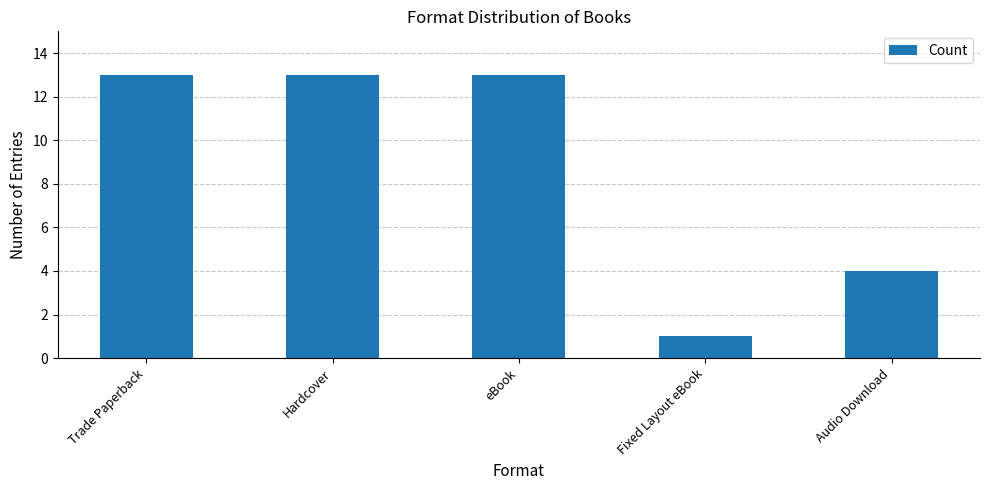

What is the label of the 5th bar from the right?

Trade Paperback